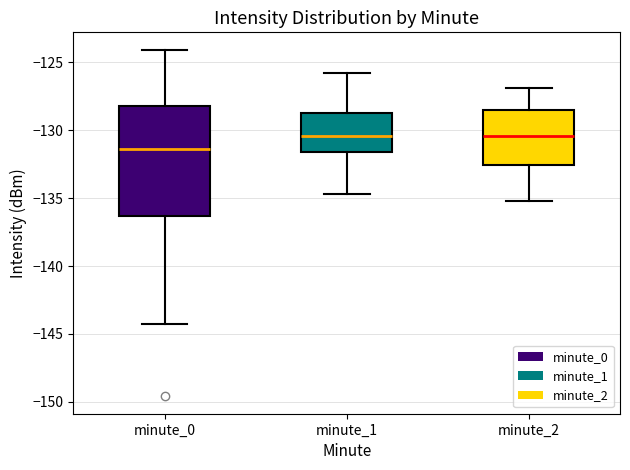

Which box is the tallest, from its lower edge to its upper edge?

minute_0